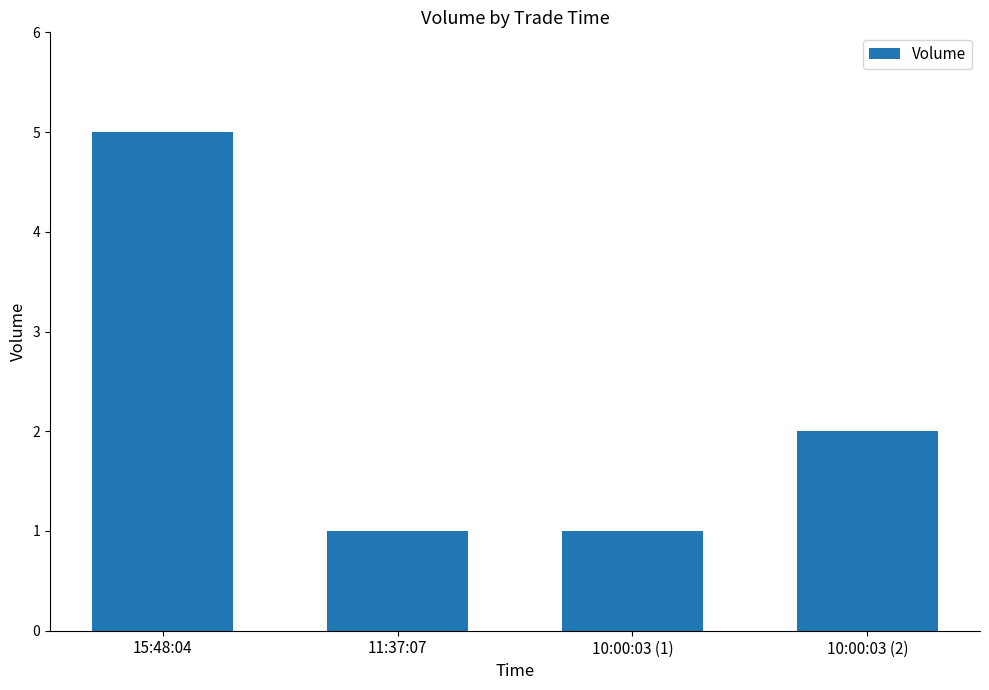

Is it true that the value at 10:00:03 (2) is 3?

False